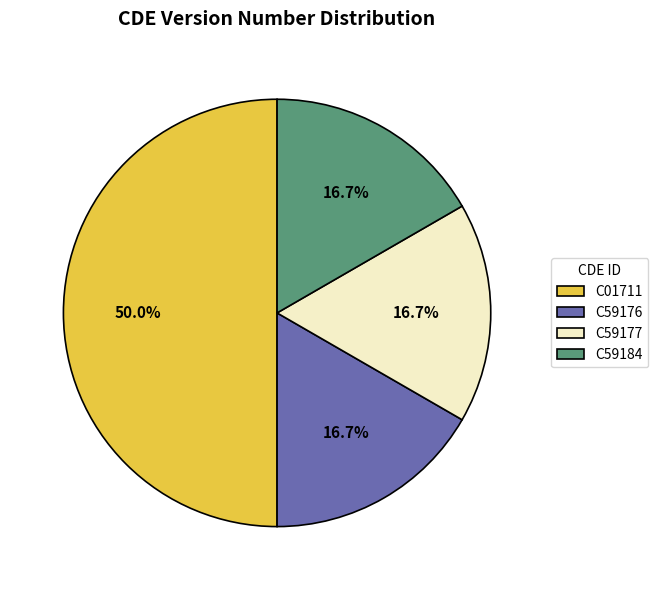

Does C59184 account for over 50% of the chart?

No